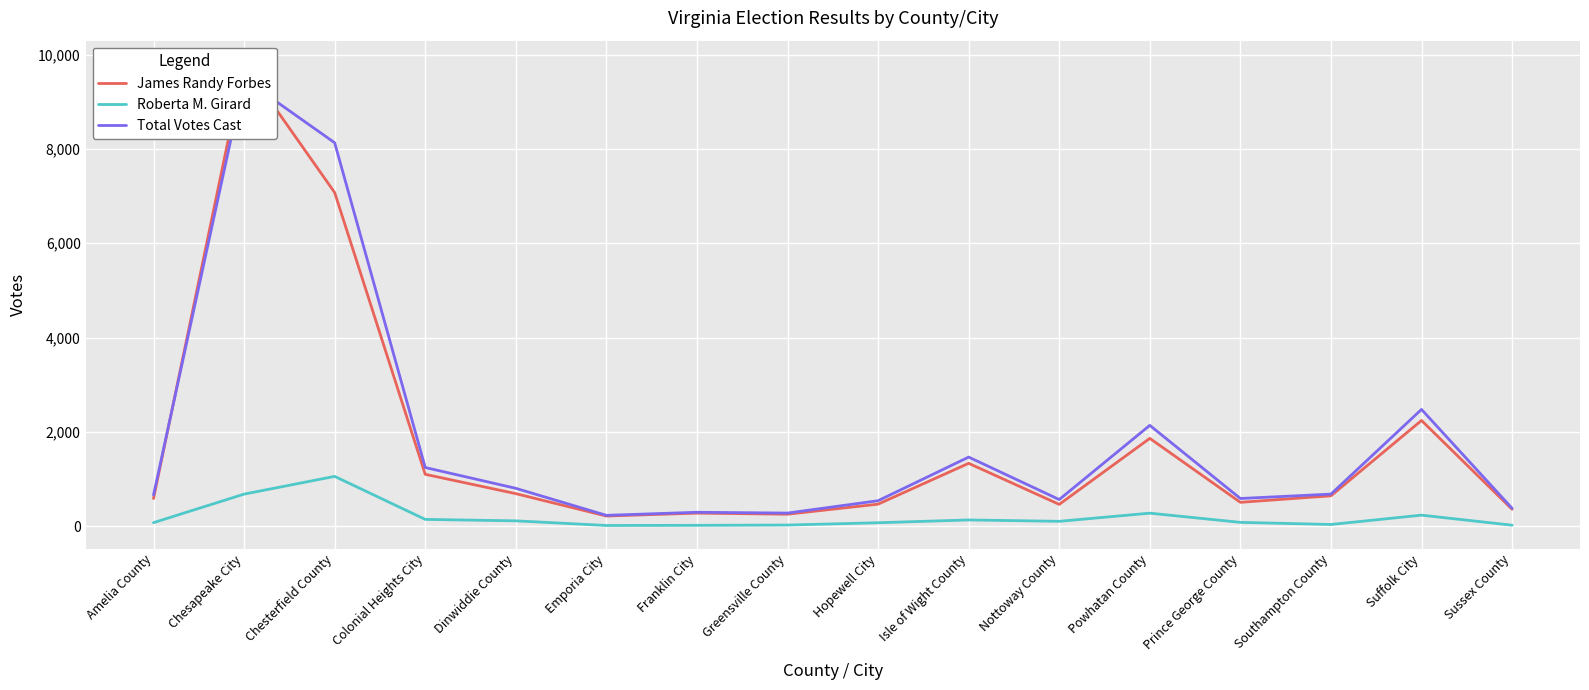

True or false: Roberta M. Girard and Total Votes Cast intersect in this chart.

False